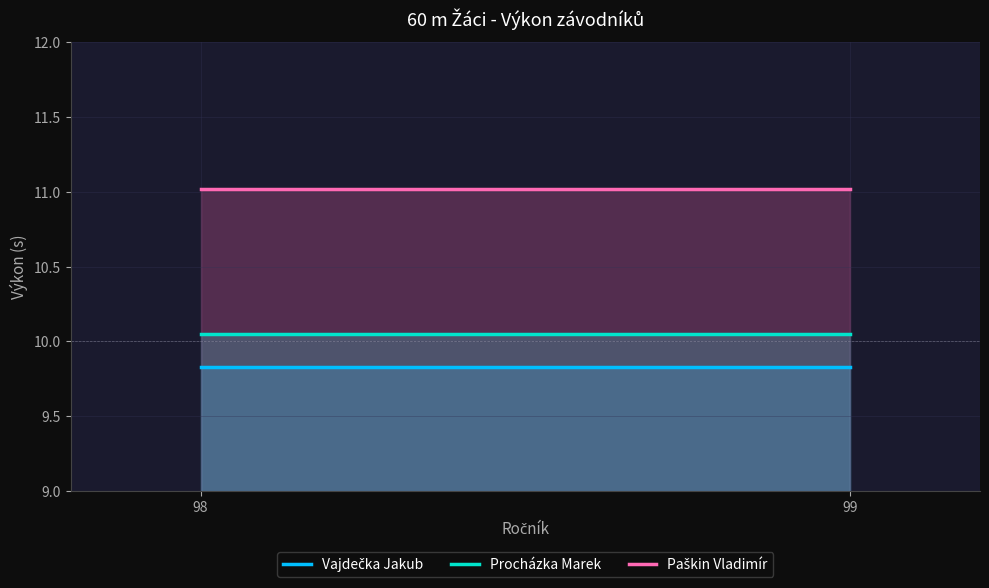

How many distinct data groups are displayed?

3